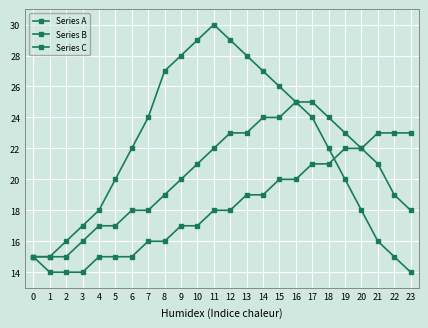

Count the number of categories in the chart.

24